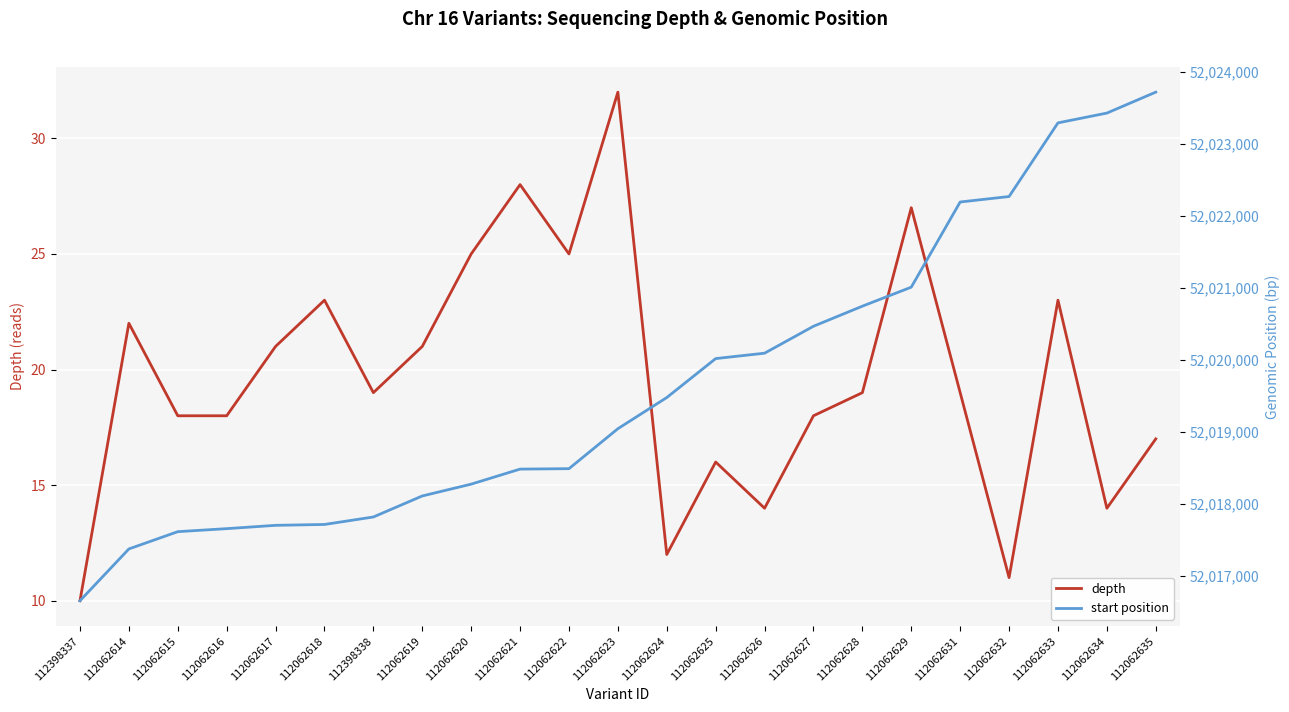

At which category is the sum across all series the highest?

112062635